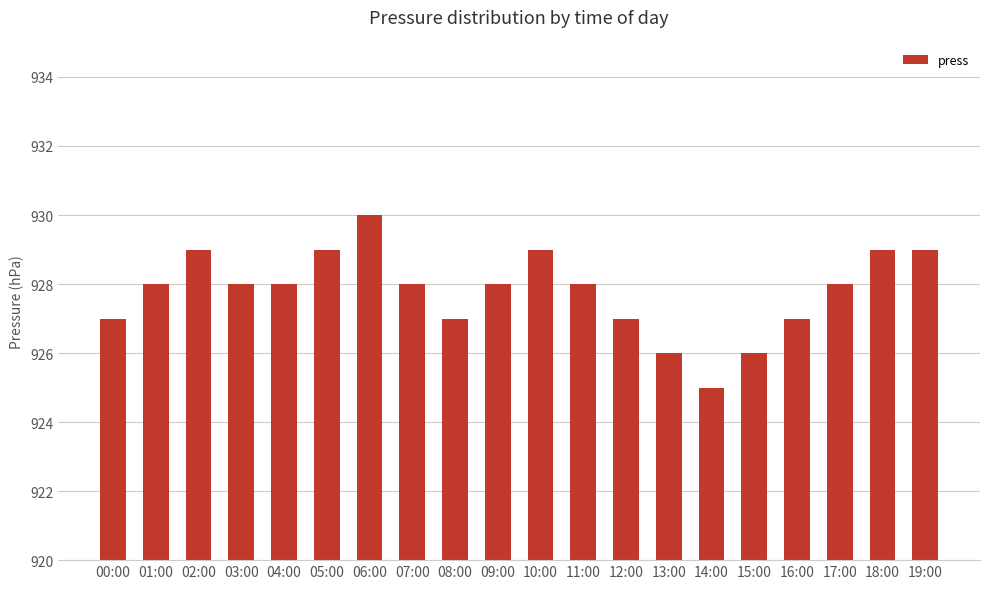

What is the value of the 3rd bar from the left?

929